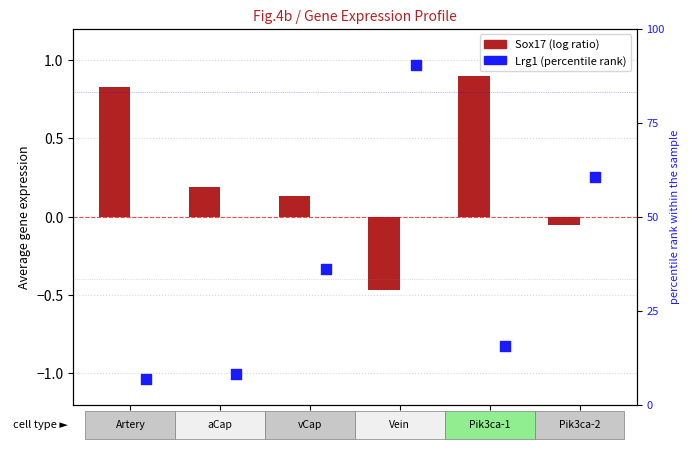

What is the total value across all series at aCap?

-0.8